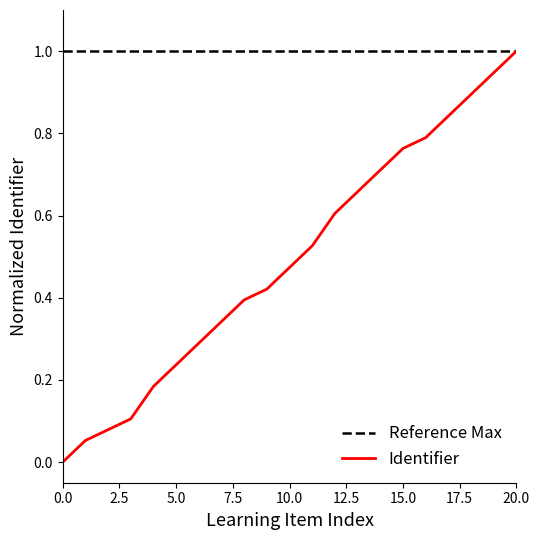

What is the difference between the maximum and minimum values?

1.0